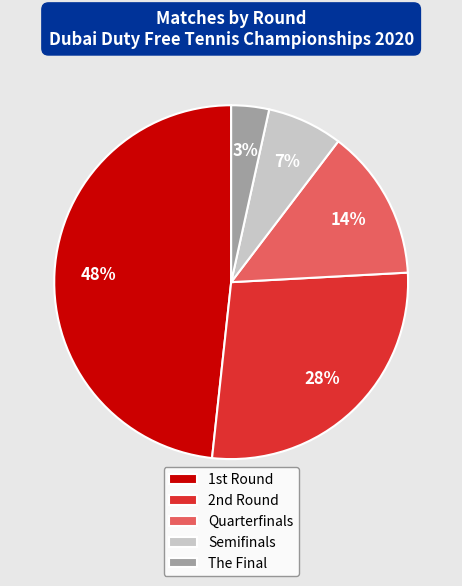

Does The Final account for over 50% of the chart?

No